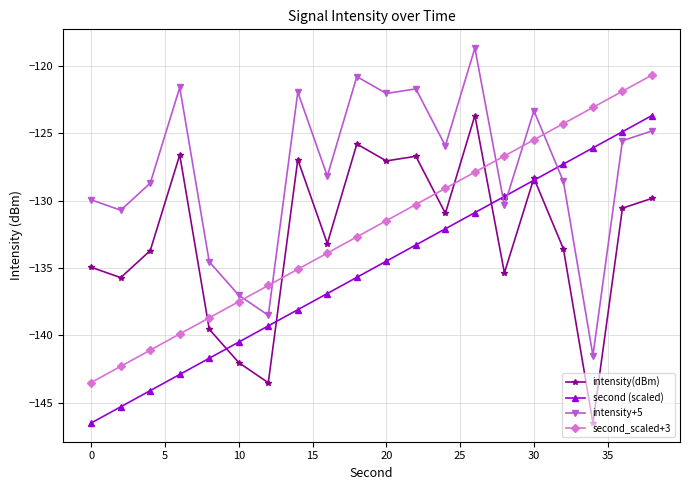

What is the lowest value of the second (scaled) series?

-146.5